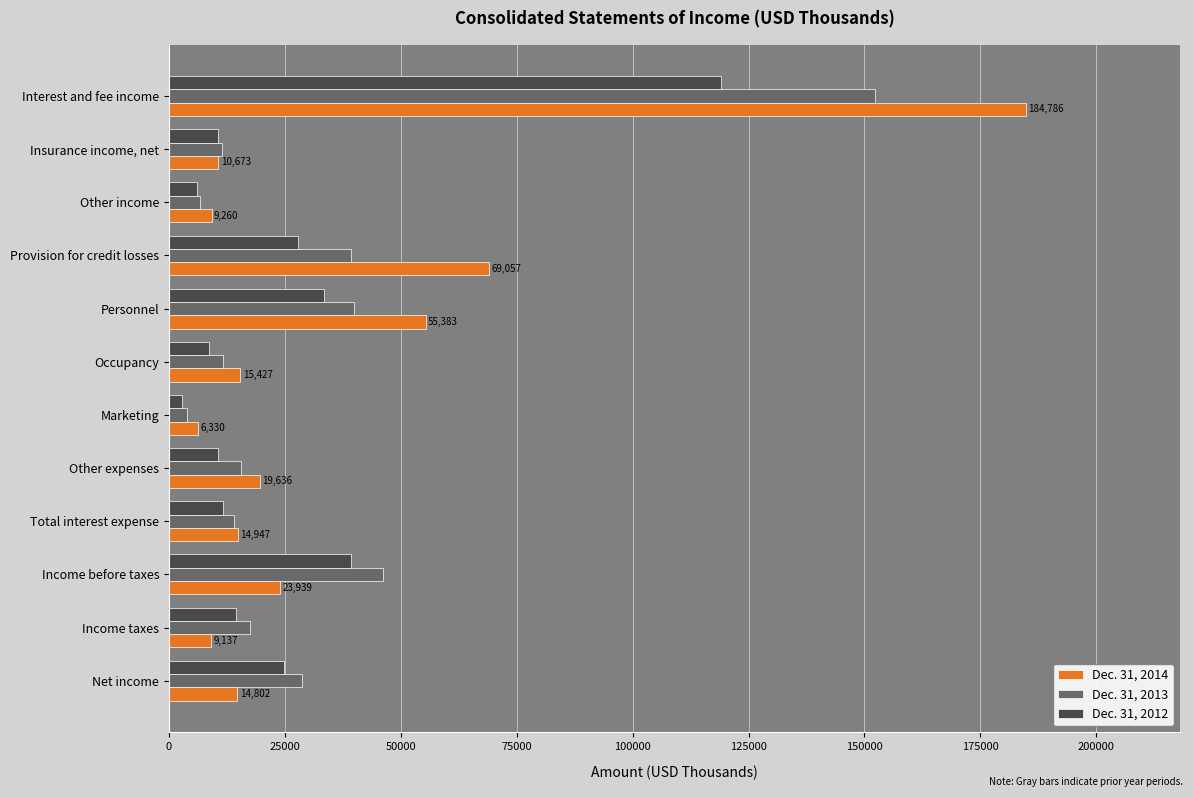

Which category has the lowest value in the Dec. 31, 2014 series?

Marketing